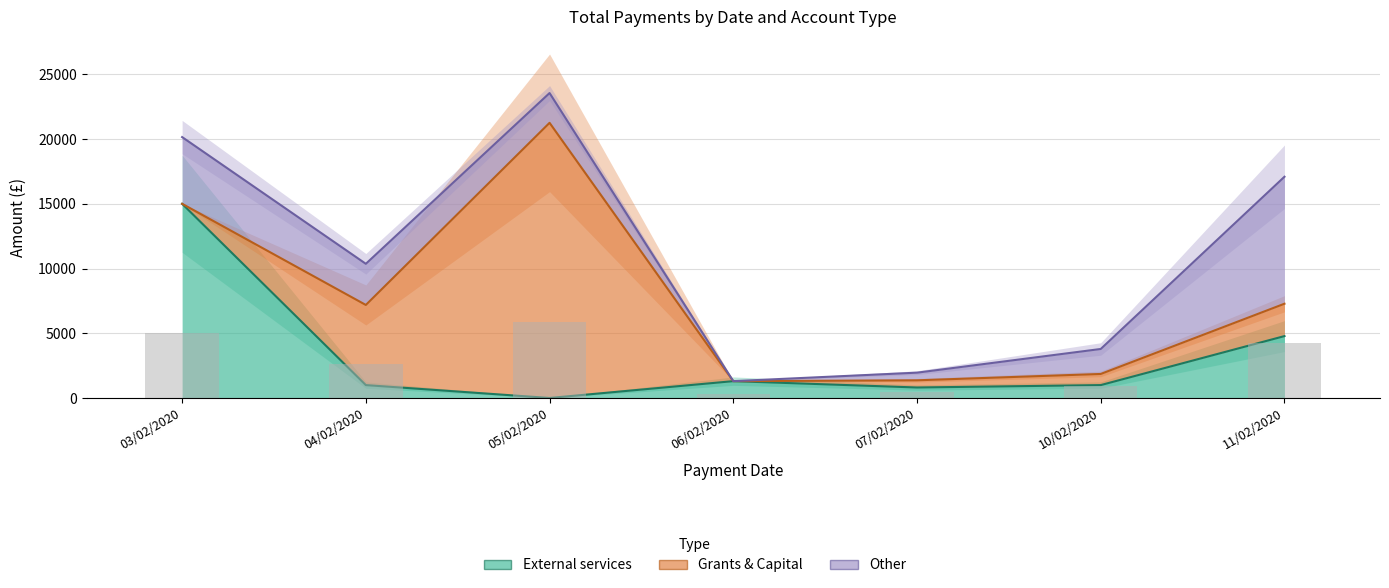

Which series has the widest spread of values?

Grants & Capital